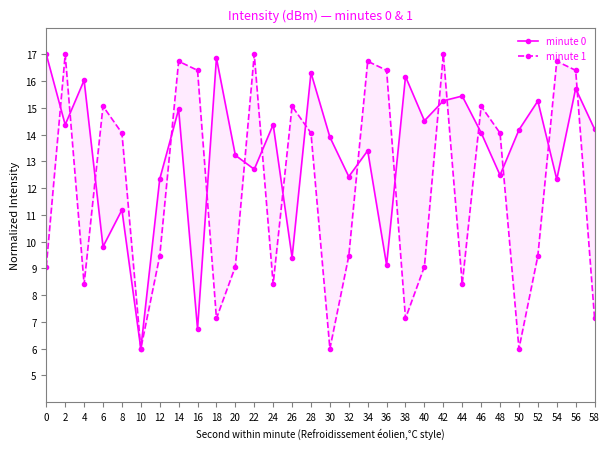

True or false: minute 0 and minute 1 cross at least once.

True